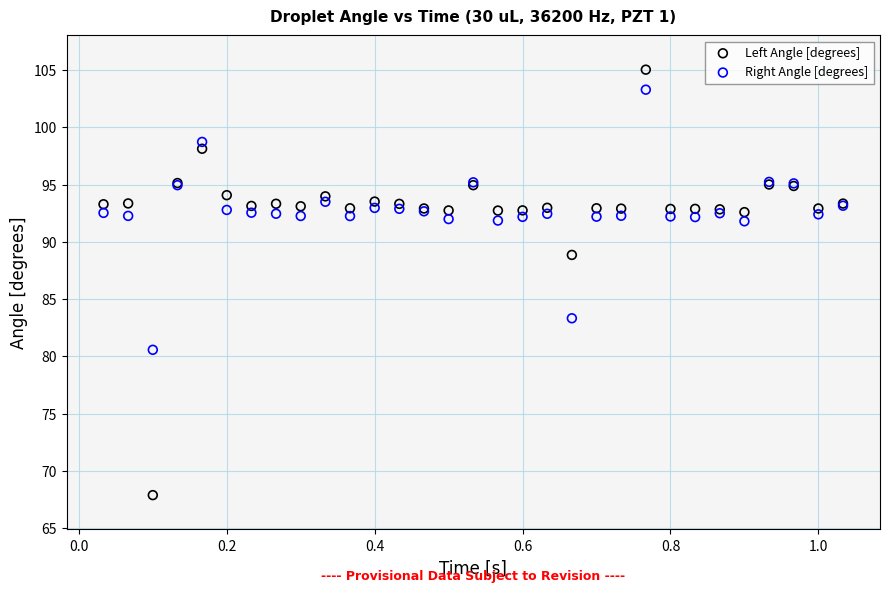

What are all the series names shown in the legend?

Left Angle [degrees], Right Angle [degrees]